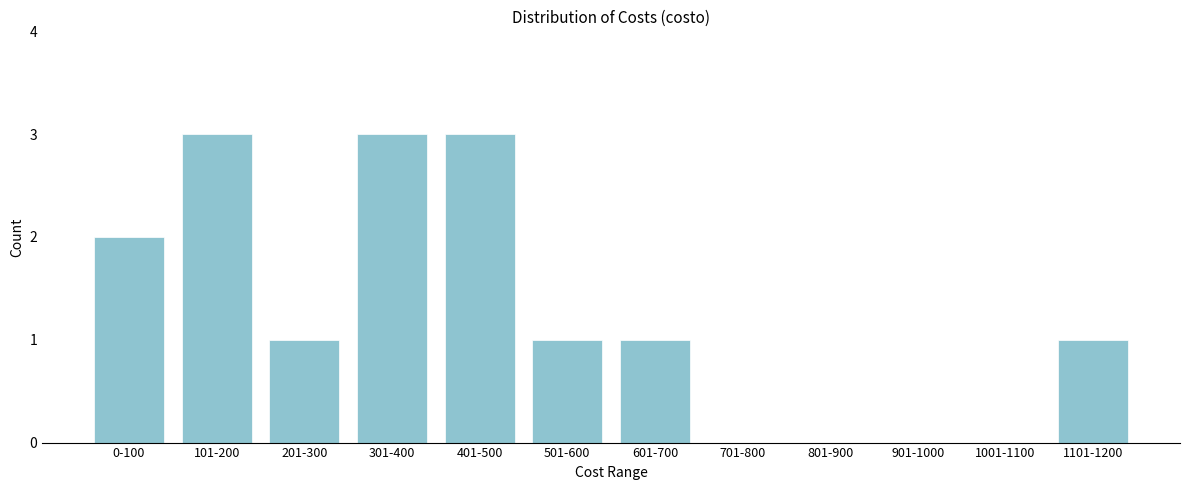

Reading left to right, list all the values displayed in this chart.

0-100=2	101-200=3	201-300=1	301-400=3	401-500=3	501-600=1	601-700=1	701-800=0	801-900=0	901-1000=0	1001-1100=0	1101-1200=1